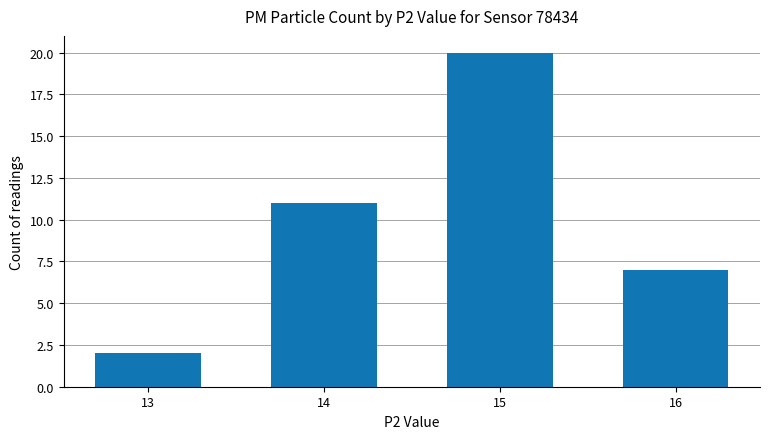

List the labels in order of value, smallest first.

13, 16, 14, 15